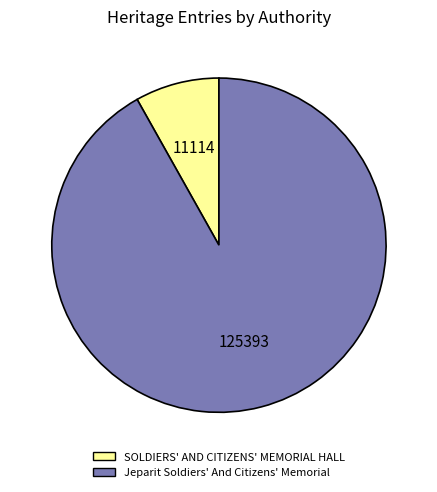

Combined, do Jeparit Soldiers' And Citizens' Memorial and SOLDIERS' AND CITIZENS' MEMORIAL HALL account for over 50%?

Yes